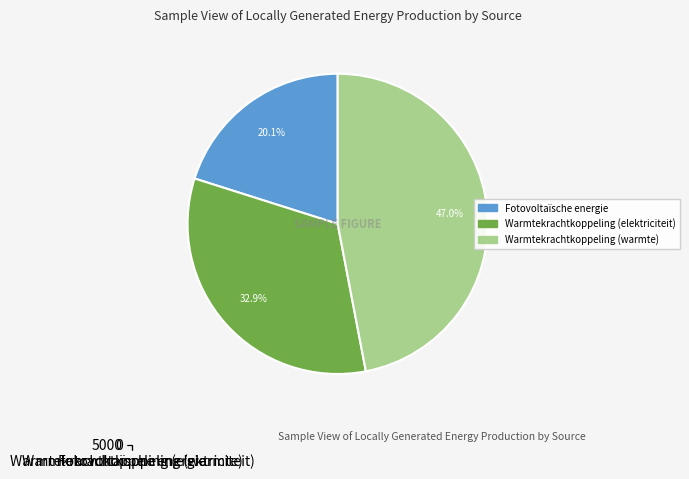

Combined, what portion of the pie is Warmtekrachtkoppeling (elektriciteit) and Warmtekrachtkoppeling (warmte)?

79.9%